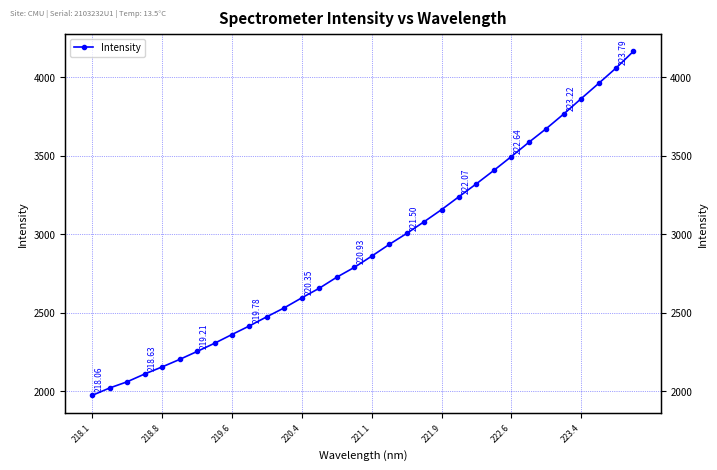

Reading left to right, transcribe all the data shown in this chart.

1974.4	2021.4	2060.9	2110.3	2155.5	2203.1	2253.9	2306.1	2362.0	2416.9	2475.4	2532.2	2595.8	2656.9	2727.0	2789.2	2861.1	2935.4	3005.5	3080.0	3157.2	3240.0	3322.1	3407.3	3495.2	3585.7	3673.0	3766.1	3863.9	3960.7	4058.8	4165.4